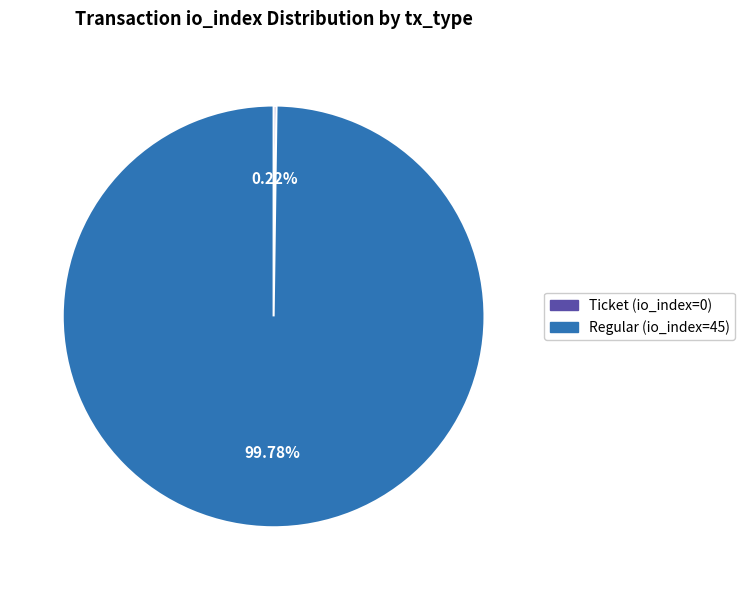

Is there any slice that represents more than half of the pie?

Yes